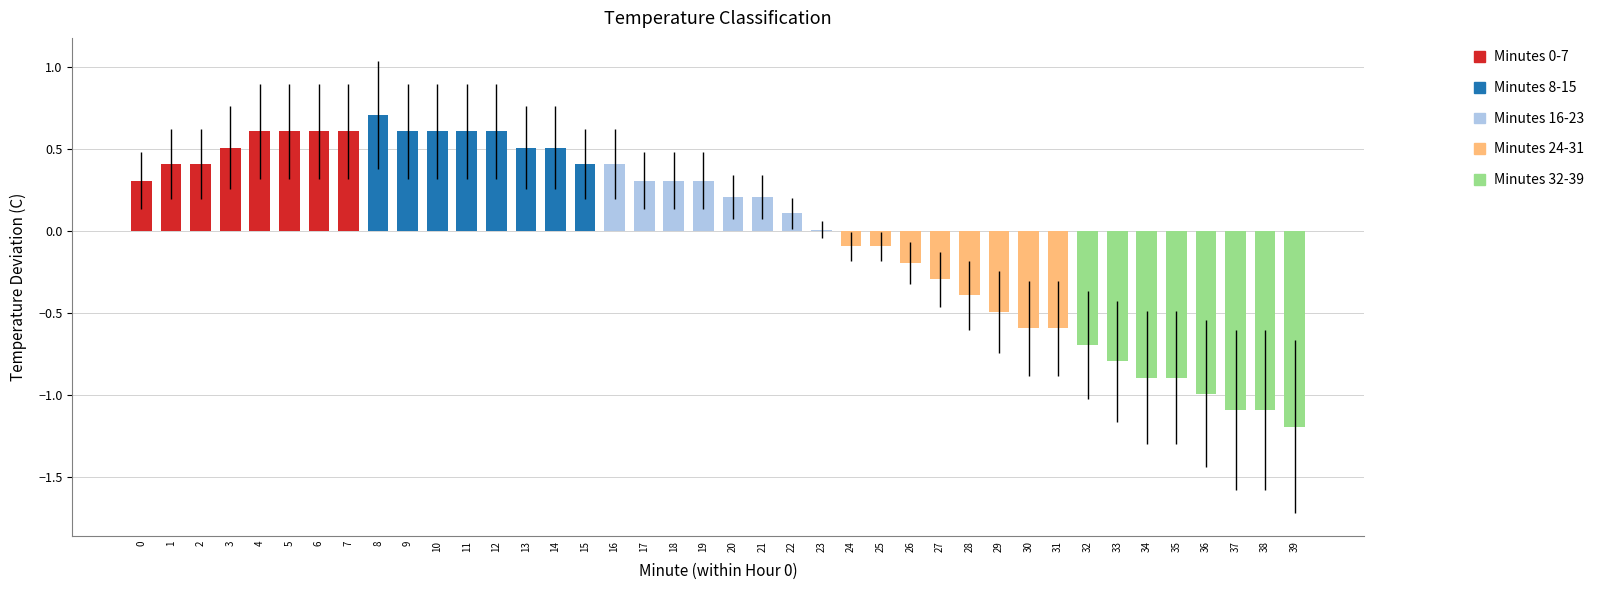

What value does the data have at 10?

0.6